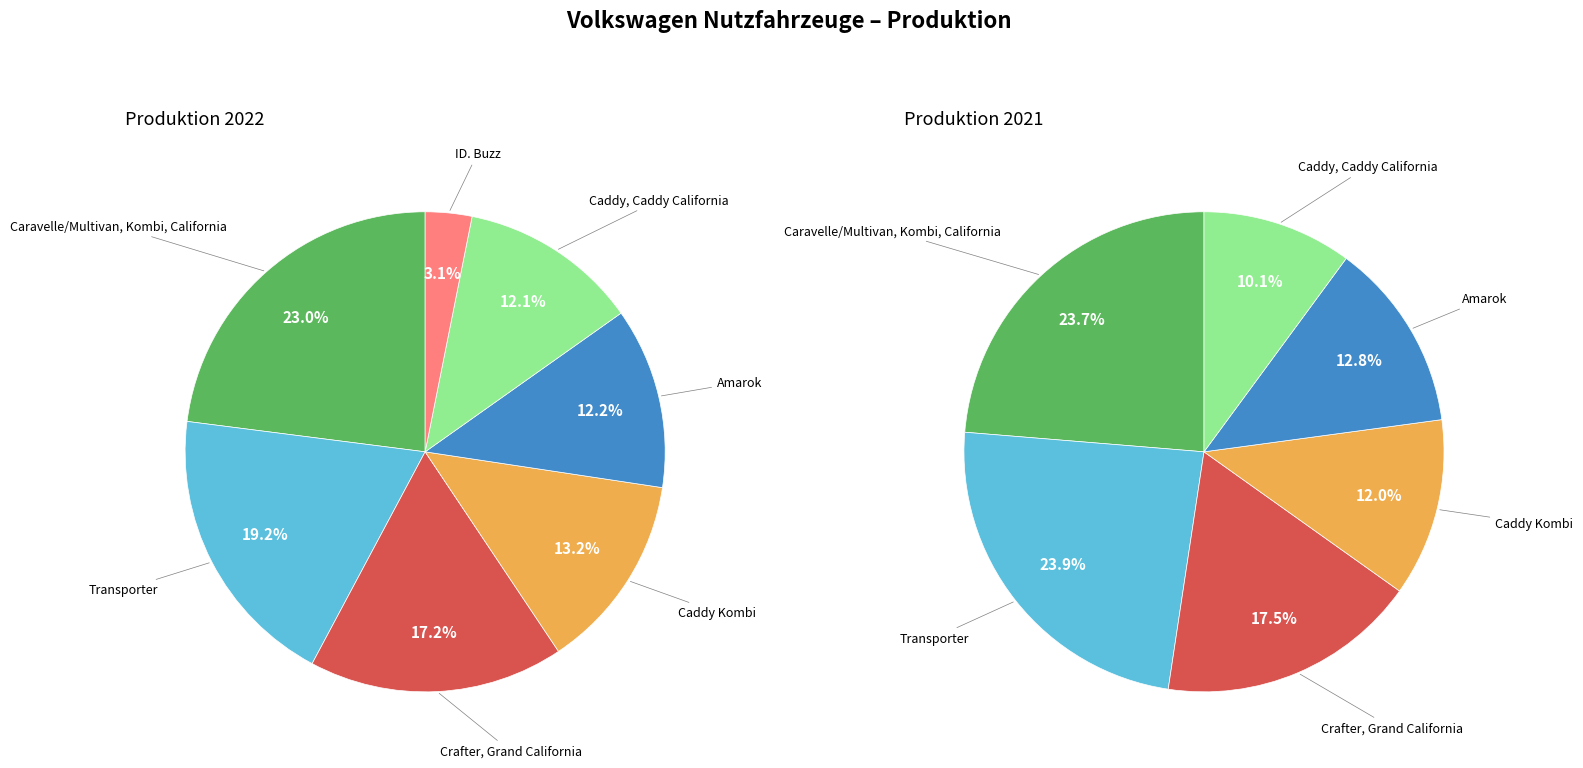

Is there a majority slice in this chart?

No